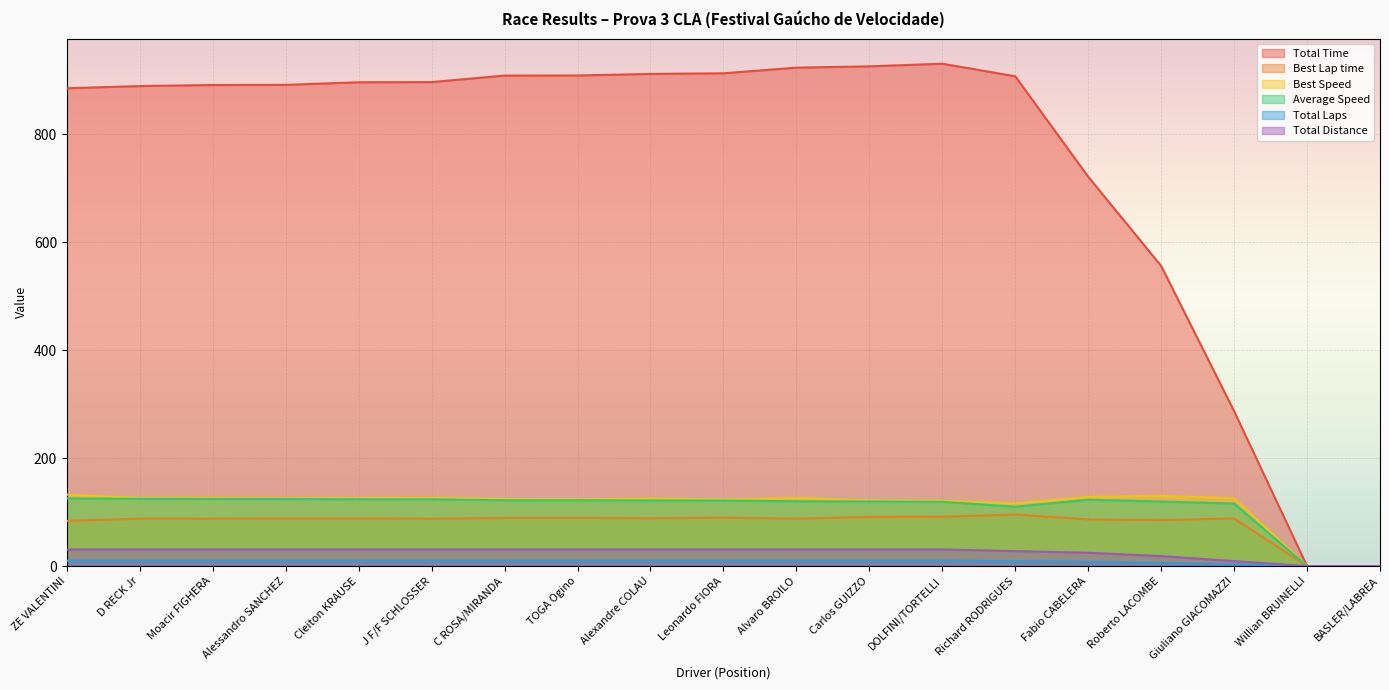

The Best Speed series shows 116.1 at Richard RODRIGUES. True or false?

True